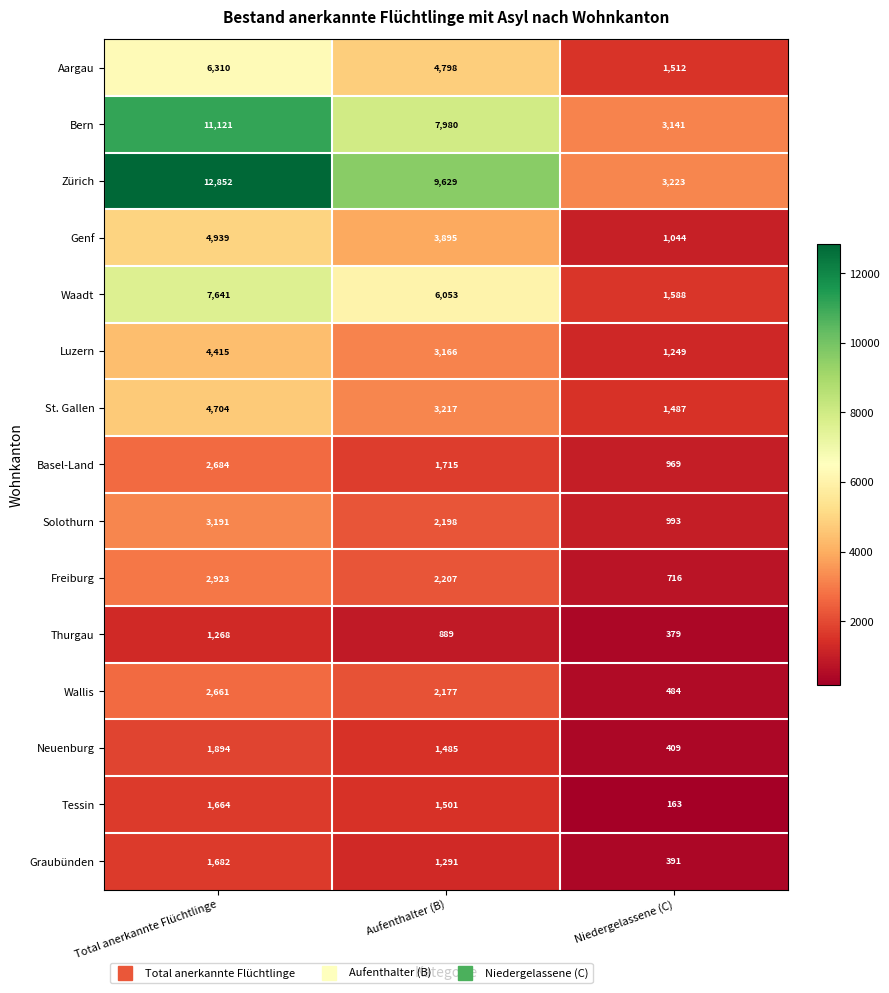

How many series are shown in this chart?

15